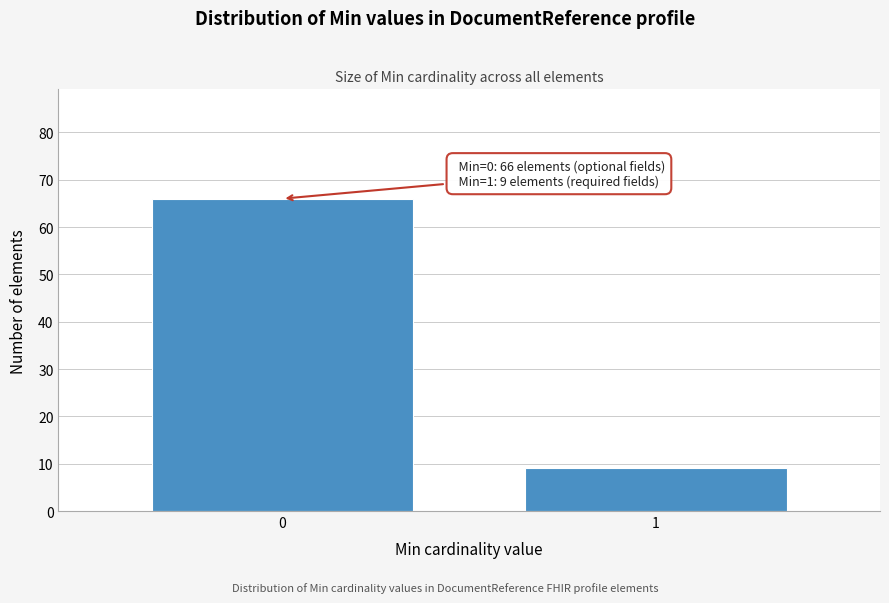

Reading left to right, what are all the values shown in this chart?

0=66	1=9